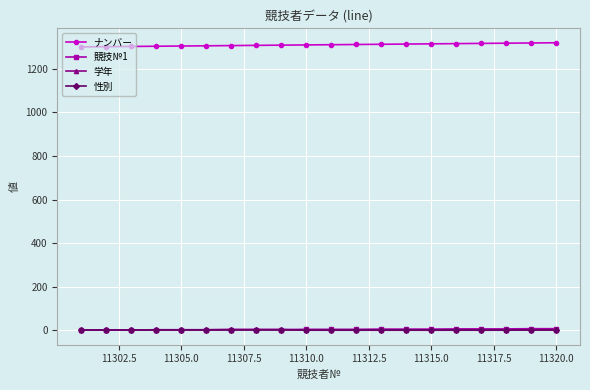

How many lines are shown in the chart?

4